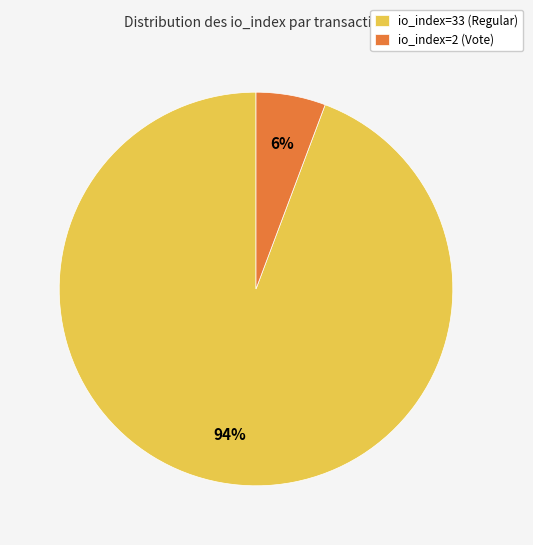

Do io_index=2 (Vote) and io_index=33 (Regular) together represent more than half of the pie?

Yes